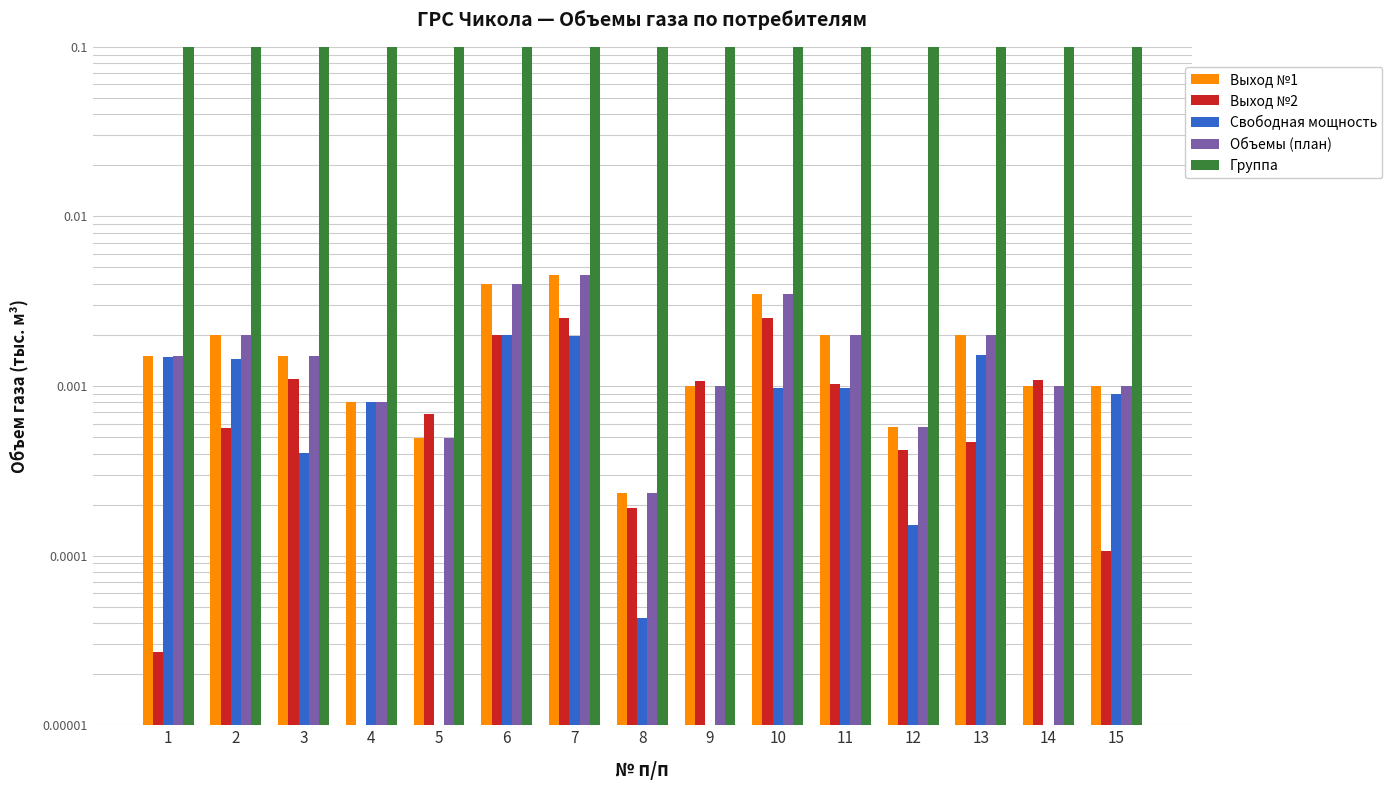

Which series has the widest spread of values?

Выход №1